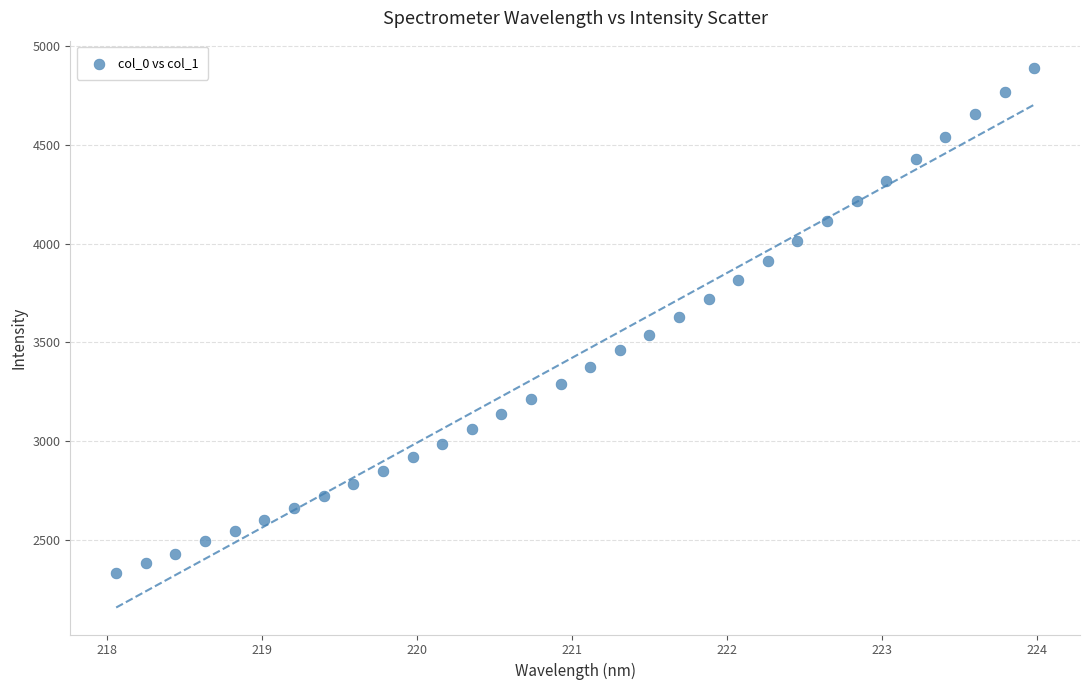

What is the range of X values (max minus min)?

5.9